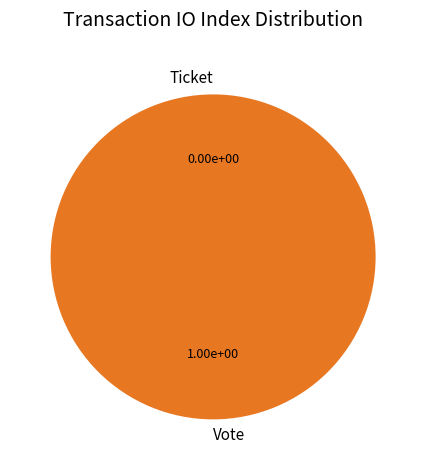

To the nearest percent, what is the difference between the Vote and Ticket slice percentages?

100%